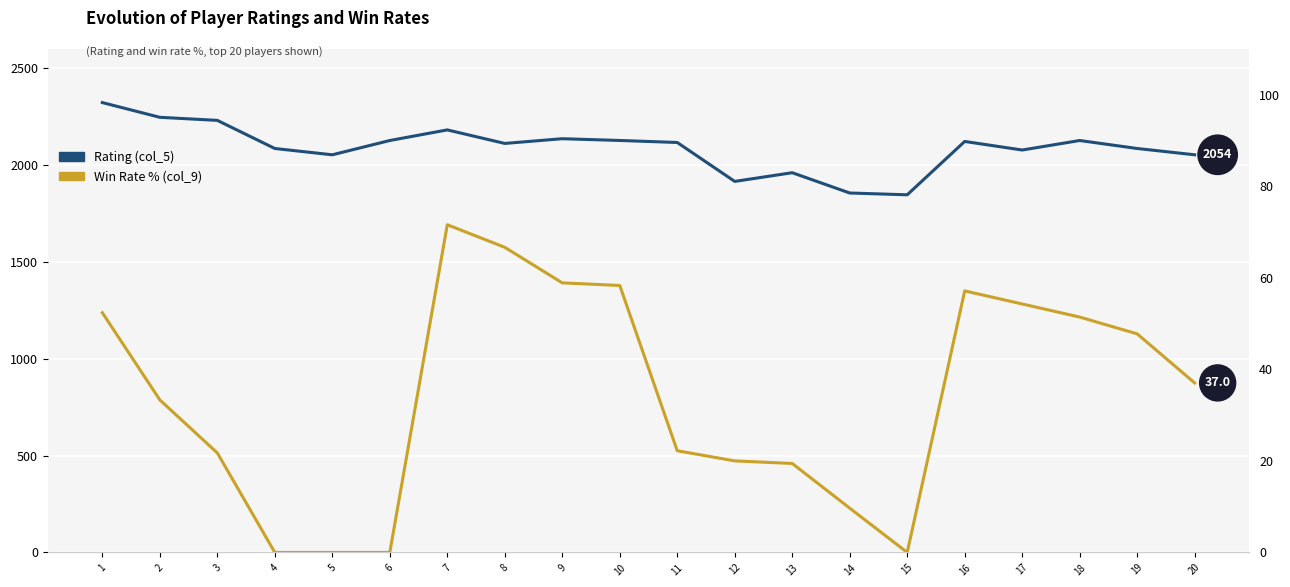

Is it true that Rating (col_5) equals 1847.0 at 15?

True